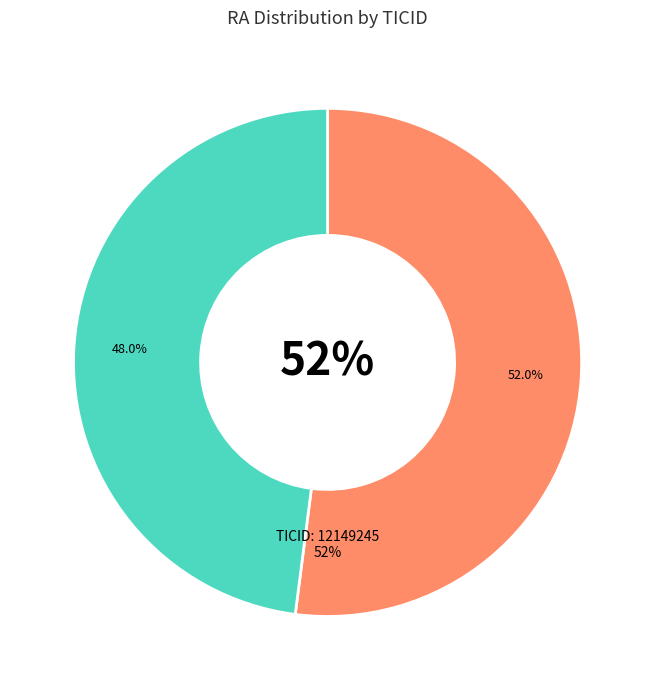

To the nearest percent, what percentage of the pie is 392569763?

48%